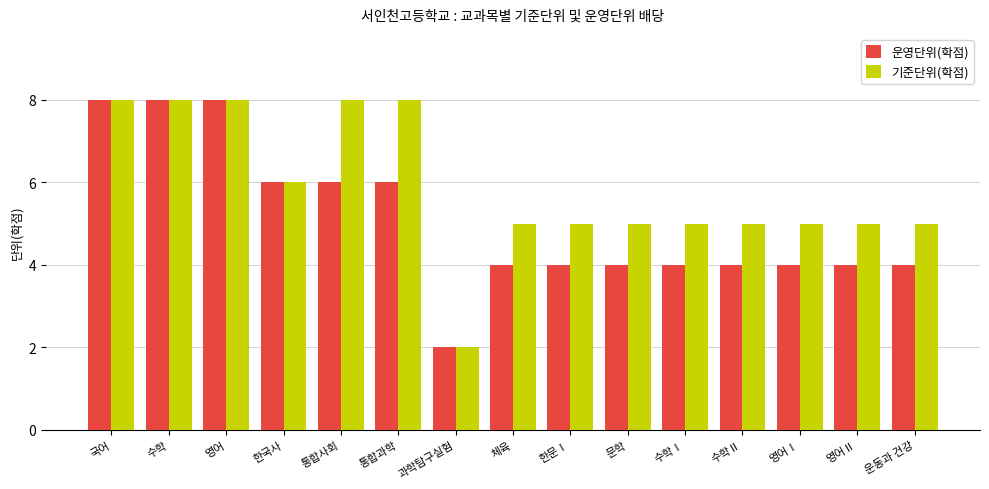

Read the 기준단위(학점) value at 한국사.

6